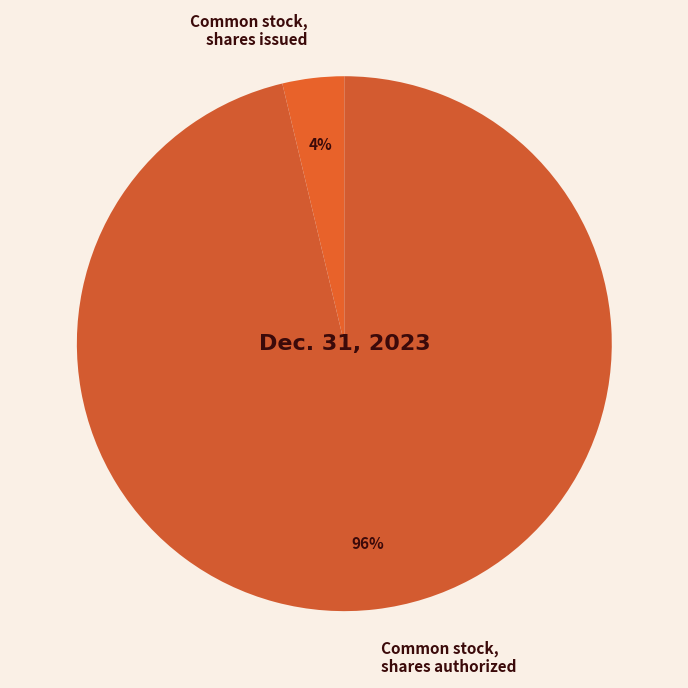

To the nearest percent, what is the average slice percentage?

50%